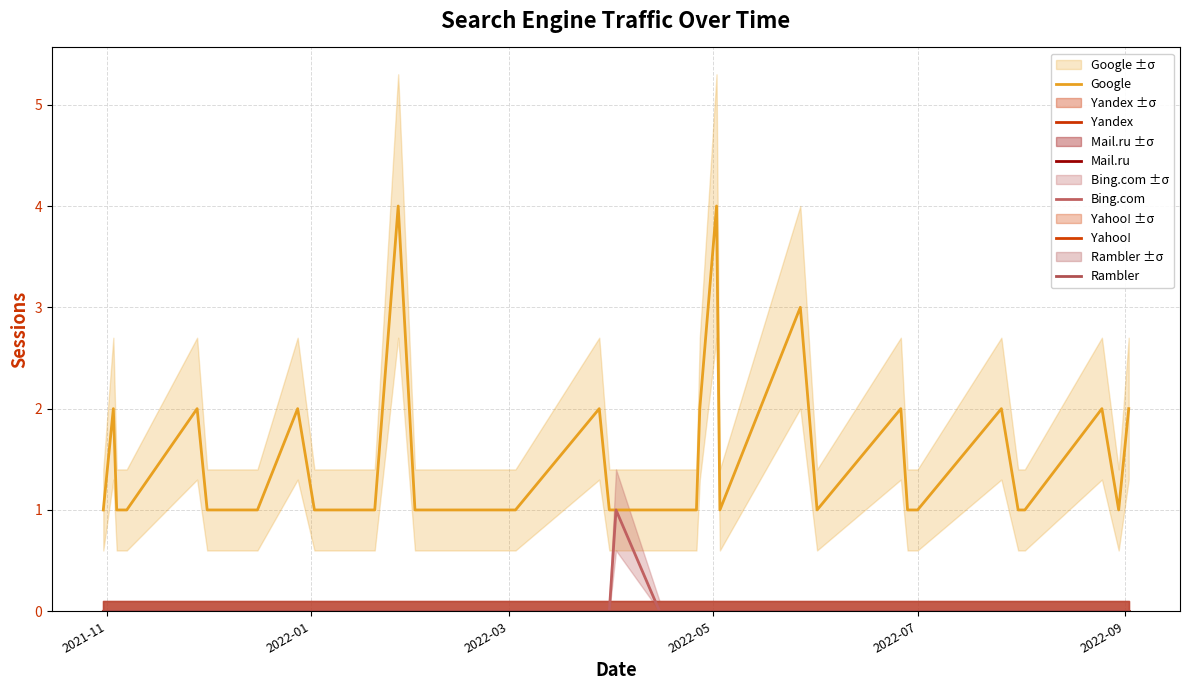

Rank the series by their maximum value, from lowest to highest.

Yandex, Mail.ru, Yahoo!, Rambler, Bing.com, Google